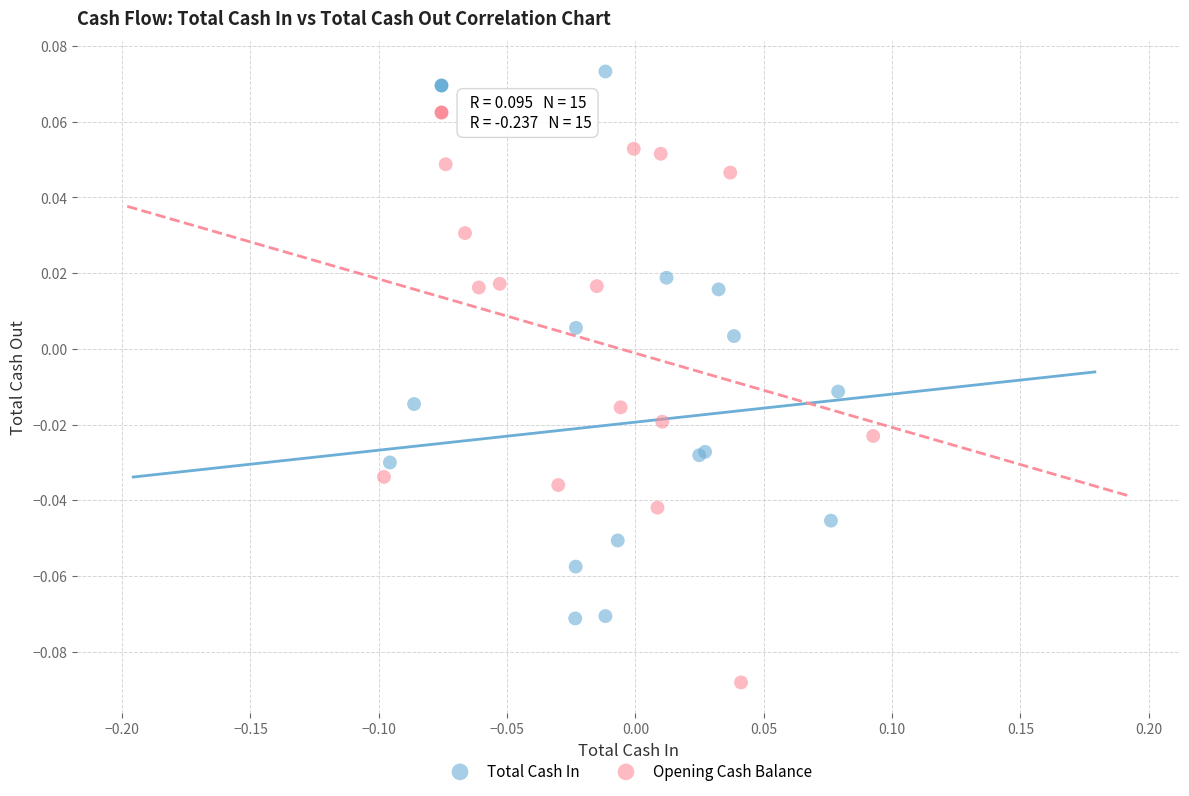

Which series reaches the maximum Y coordinate?

Total Cash In